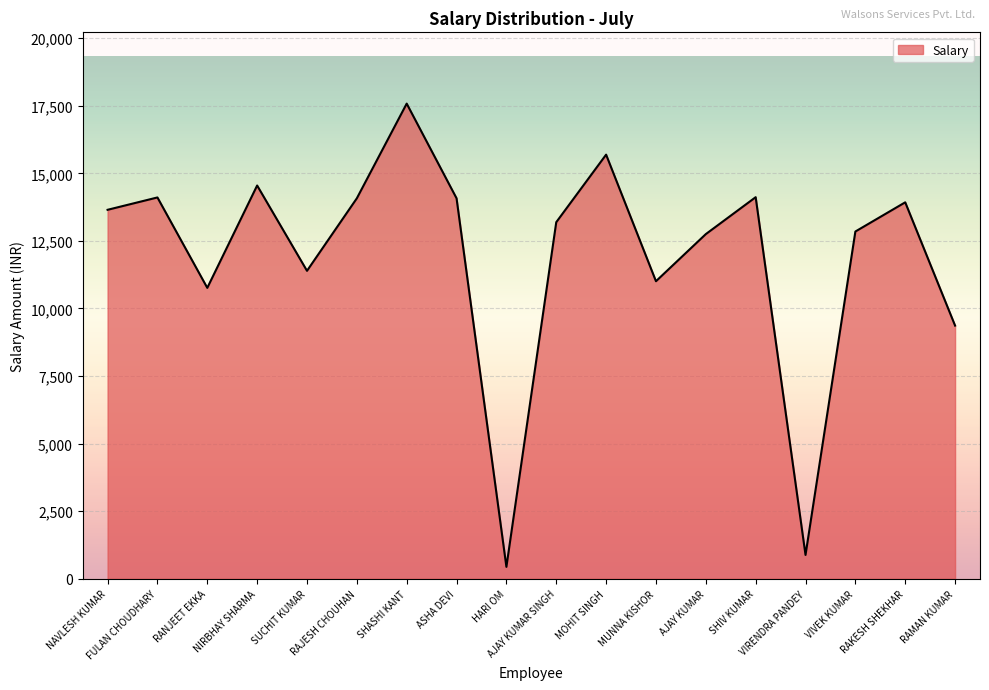

At which category does the data reach its first local peak?

FULAN CHOUDHARY